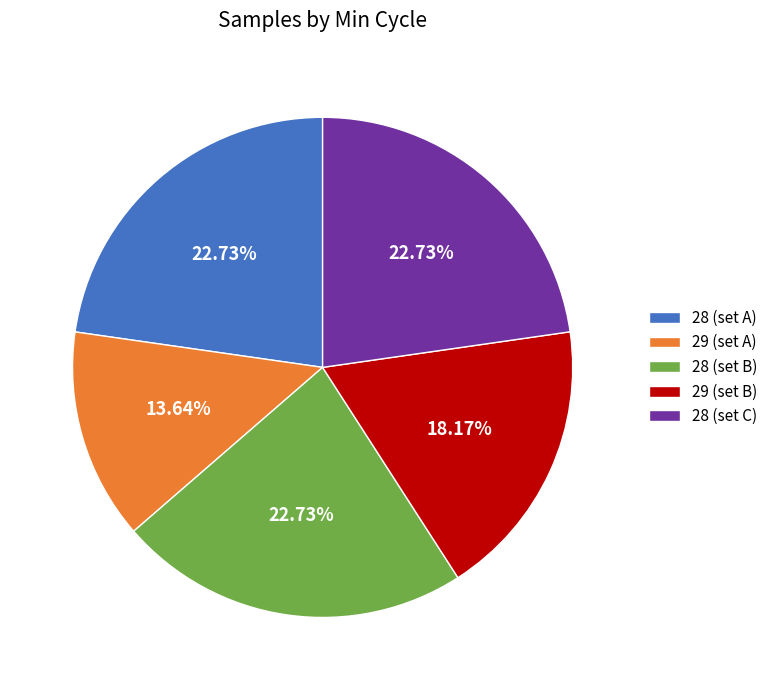

Is the sum of 28 (set C) and 29 (set A) greater than half?

No